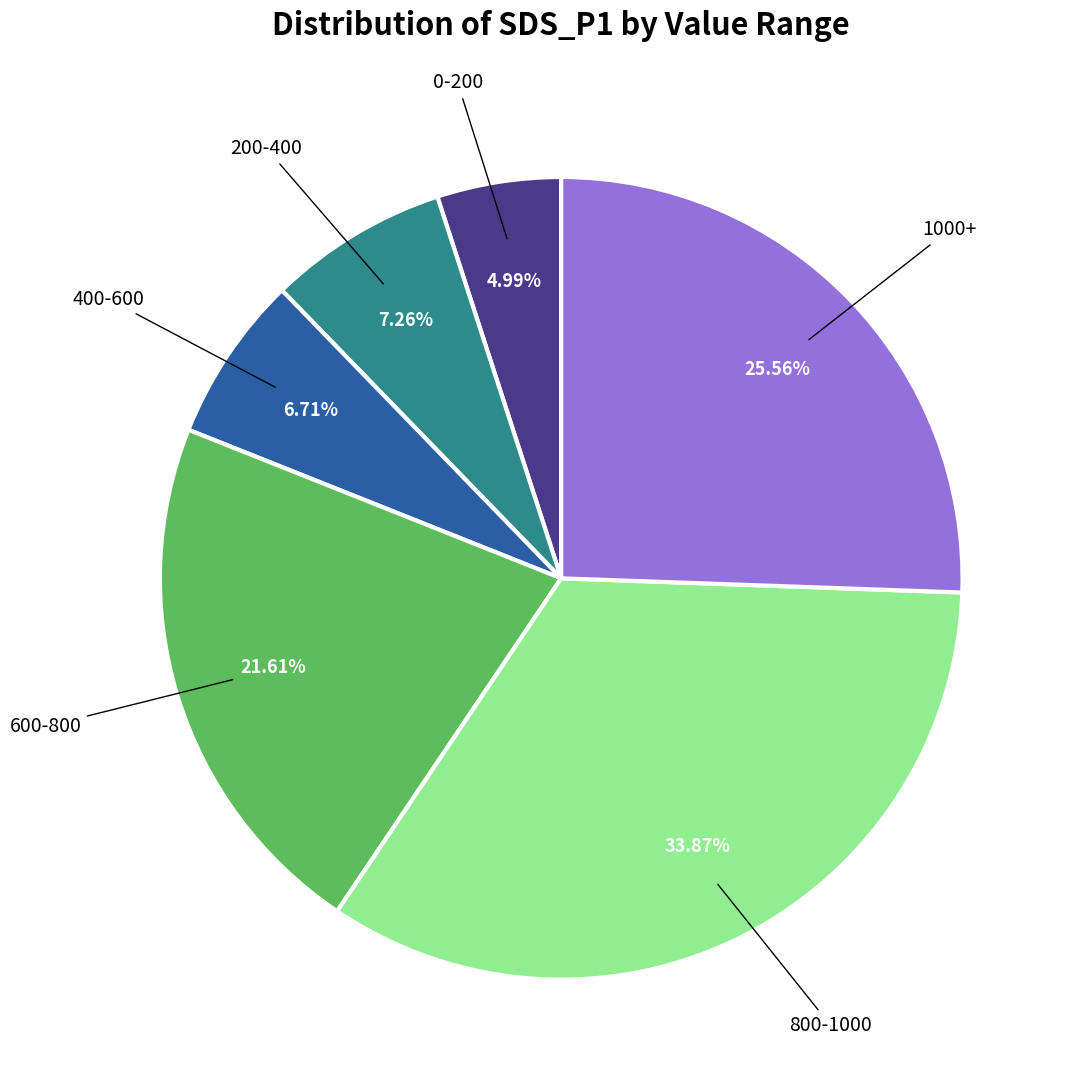

Is there any slice that represents more than half of the pie?

No